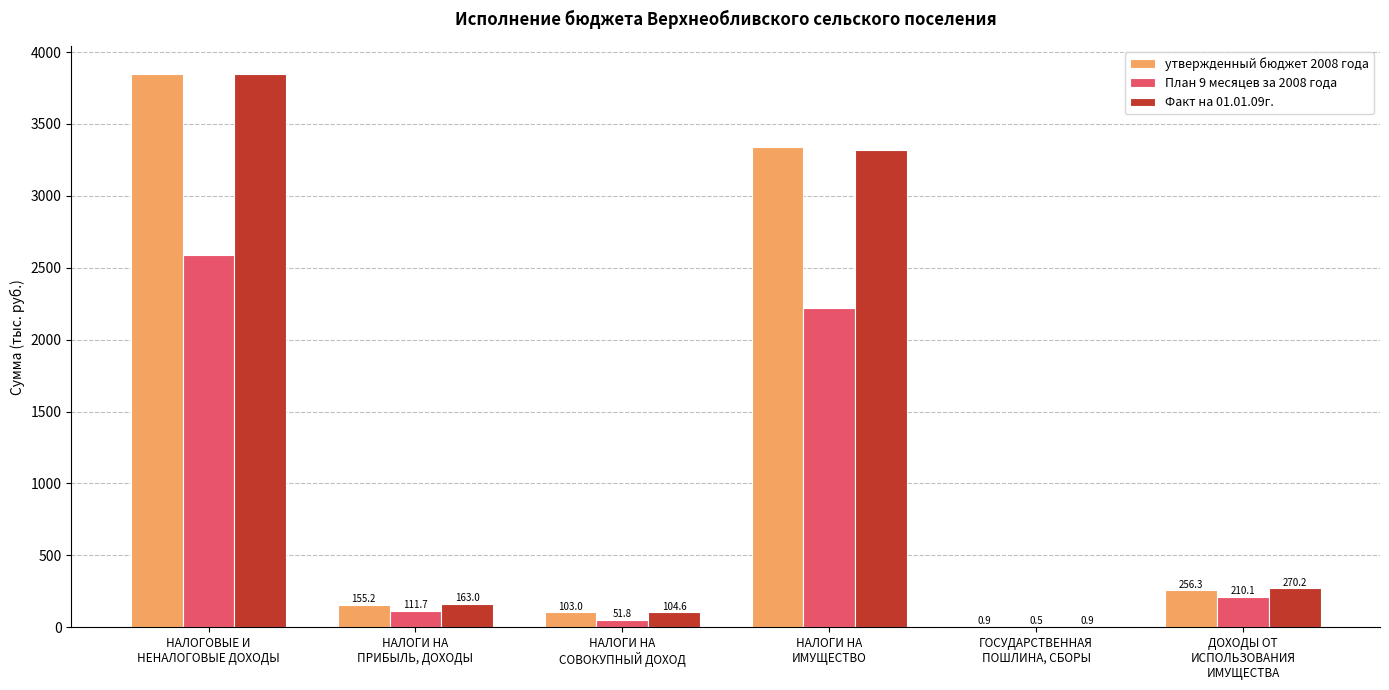

What is the sum of all План 9 месяцев за 2008 года values?

5179.3